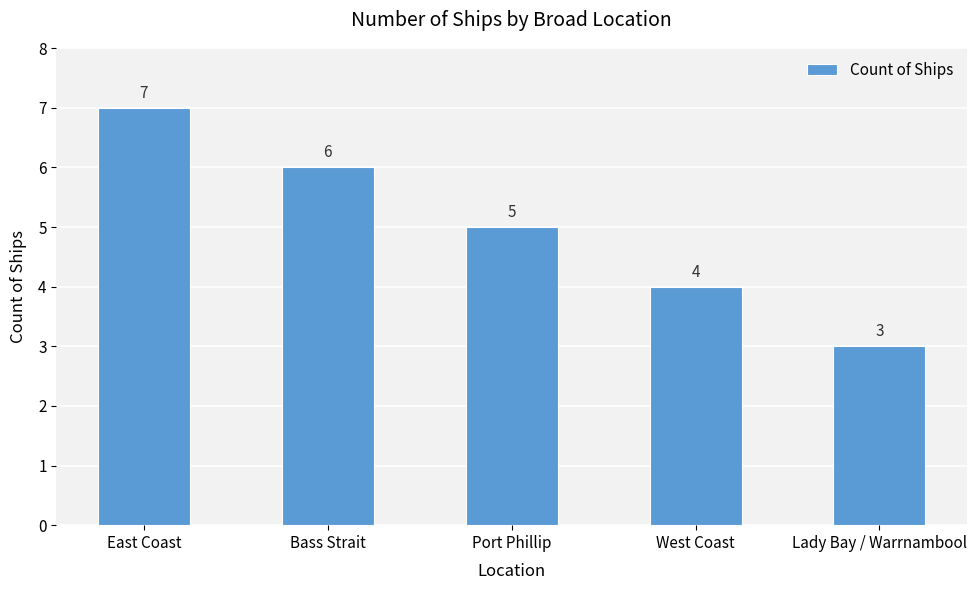

What is the difference between the values at Lady Bay / Warrnambool and West Coast?

1